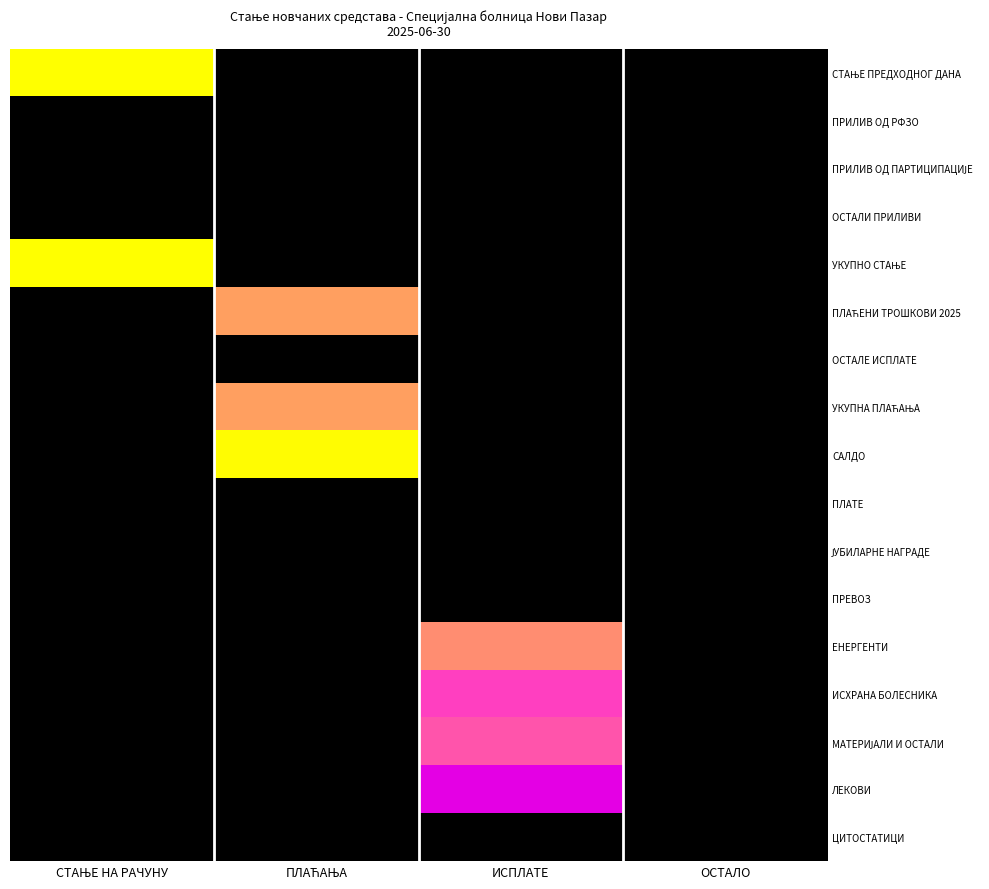

What is the total value across all series at ИСПЛАТЕ?

50.1